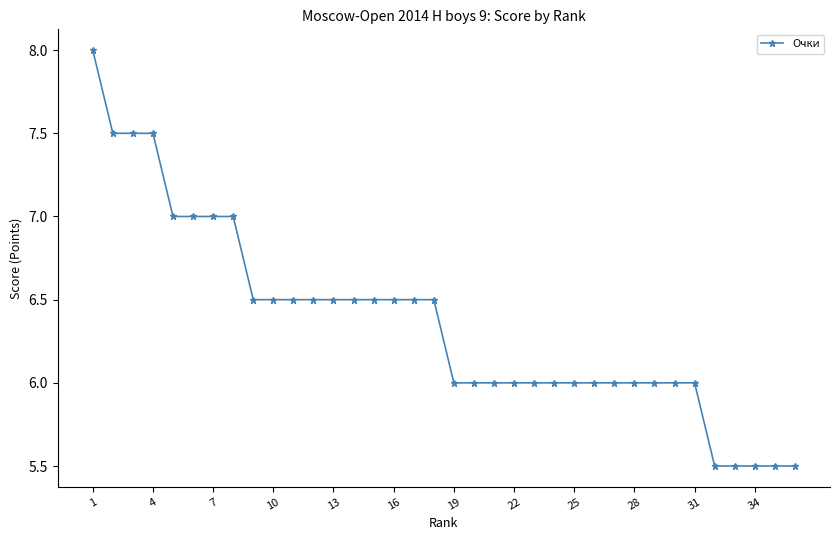

What is the value of the 9th point from the left?

6.5